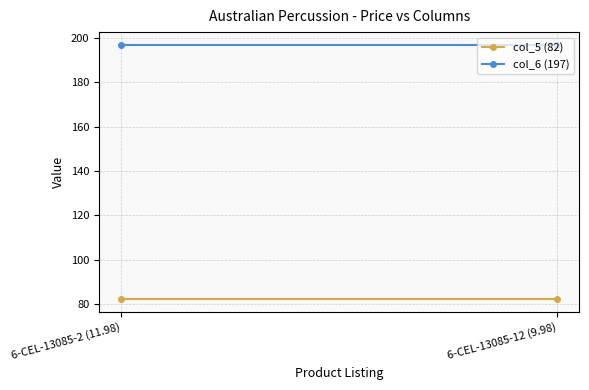

What position from the left is 6-CEL-13085-2 (11.98)?

1